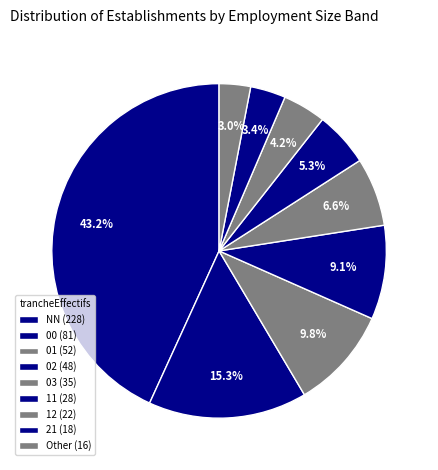

How many slices are in this pie chart?

9